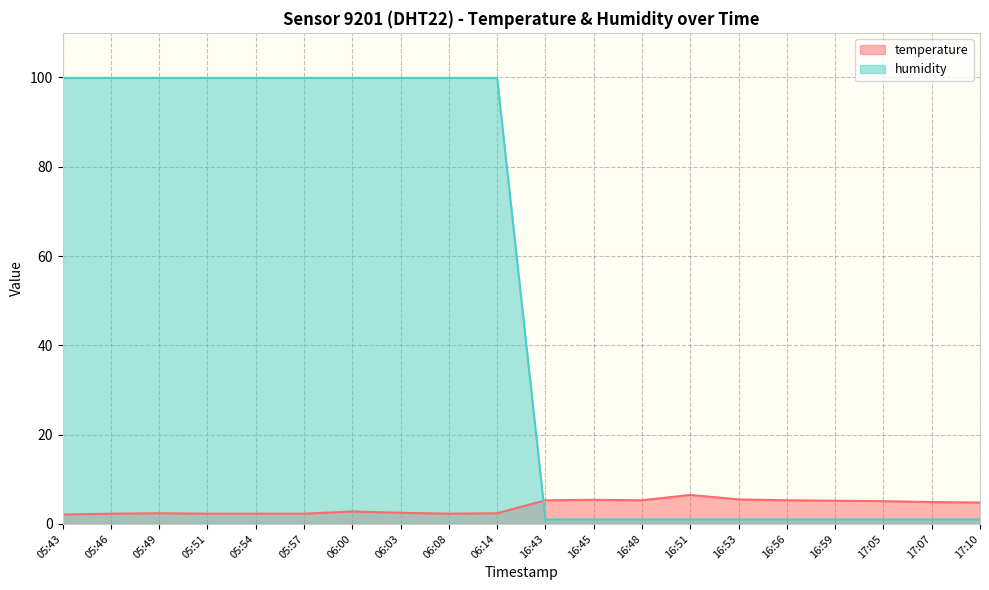

True or false: temperature has more than 1 points higher than both neighbors.

True